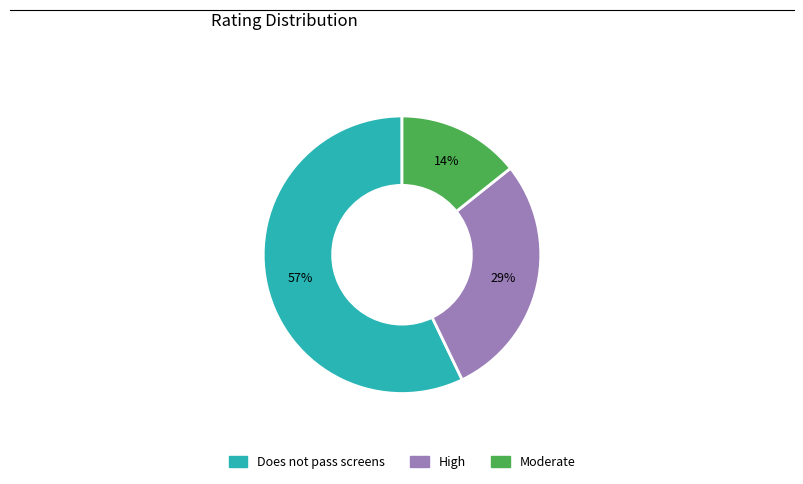

Does any single category account for the majority?

Yes